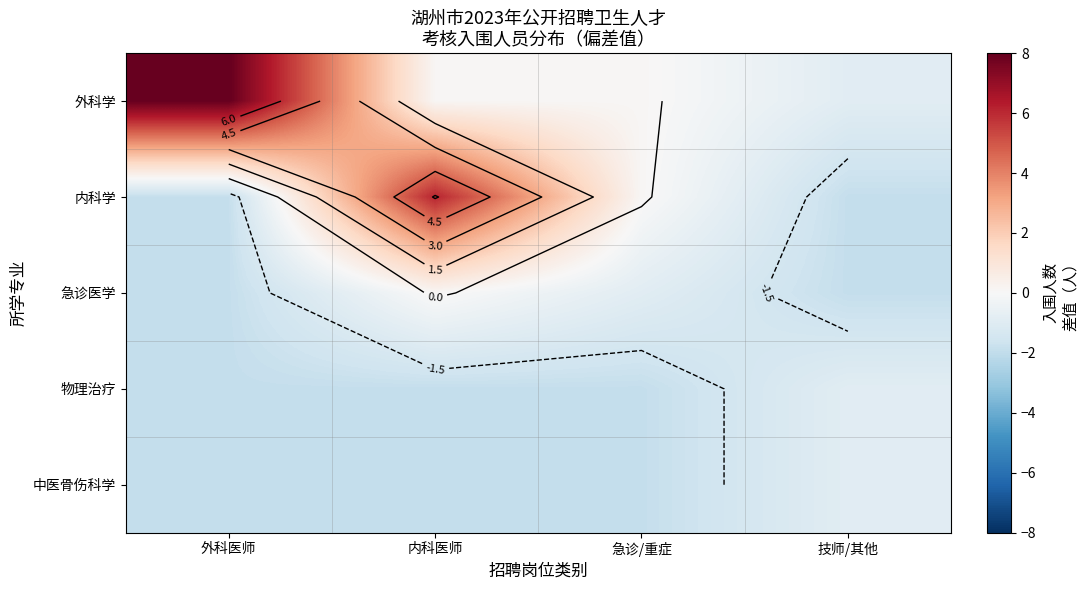

Where does the 中医骨伤科学 series first go above -1?

技师/其他